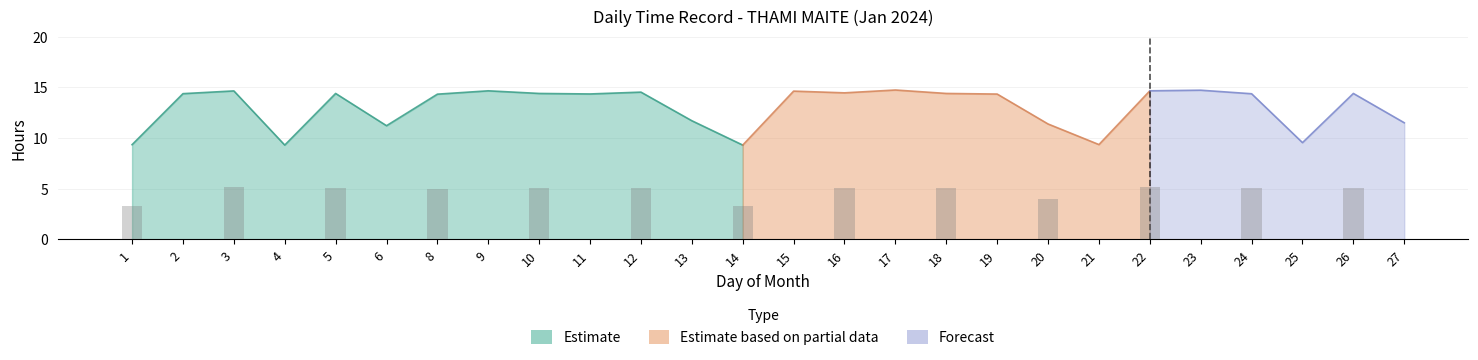

What is the value of the Low (hours worked) bar at the 26th from the left?

11.5